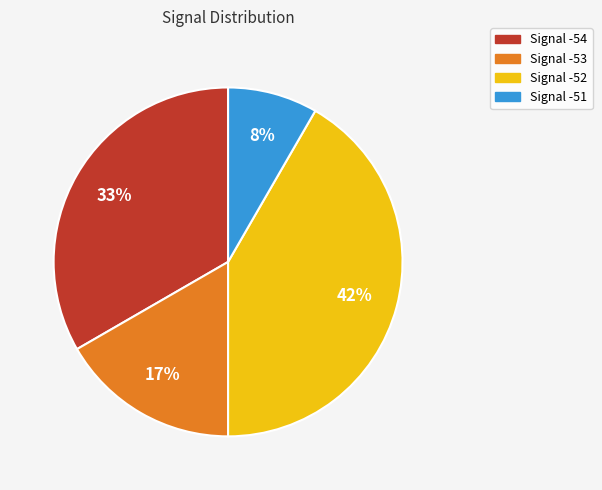

To the nearest percent, what is the average slice percentage?

25%